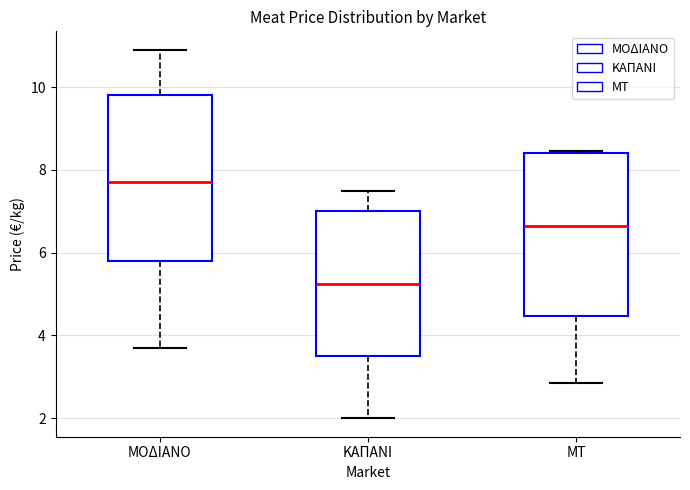

Which box has the highest median line?

ΜΟΔΙΑΝΟ